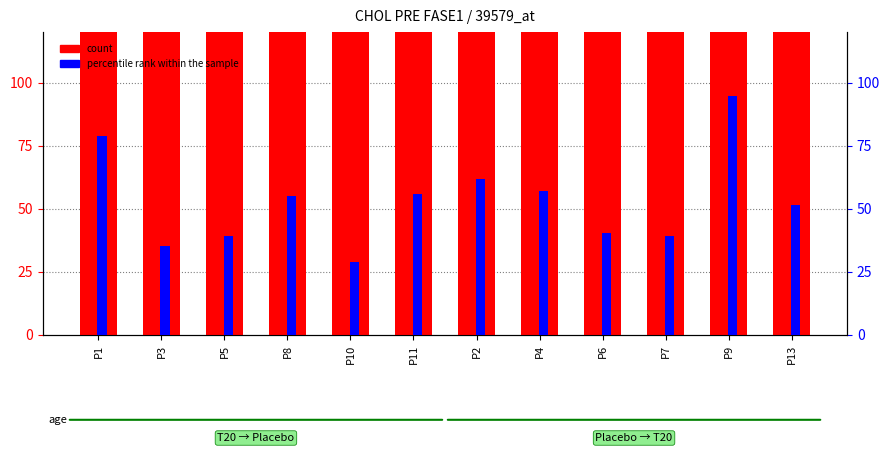

At how many categories does at least one series exceed 251?

1